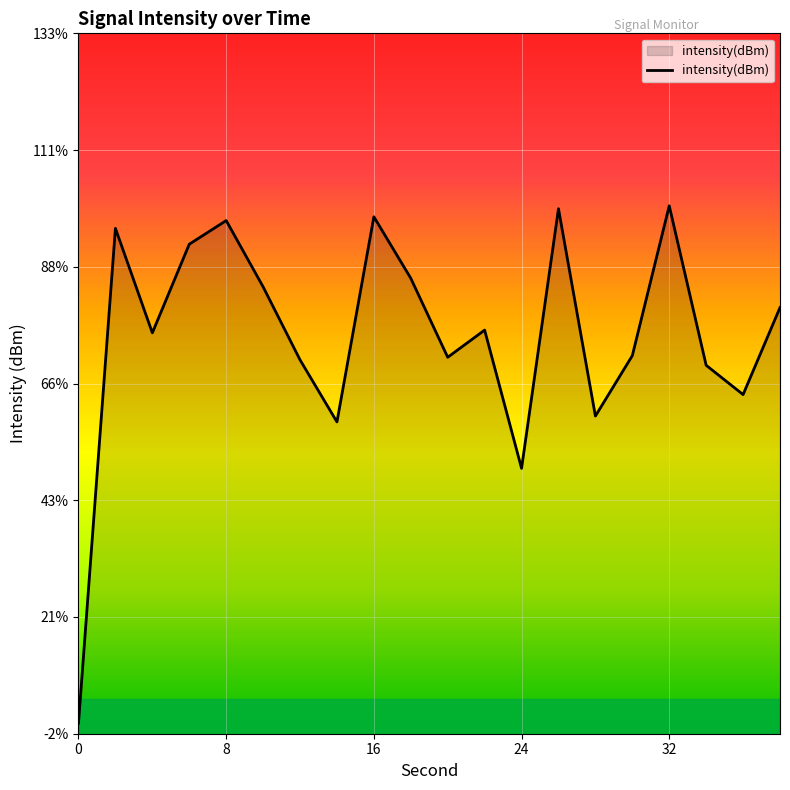

What is the maximum value shown in the chart?

-127.4